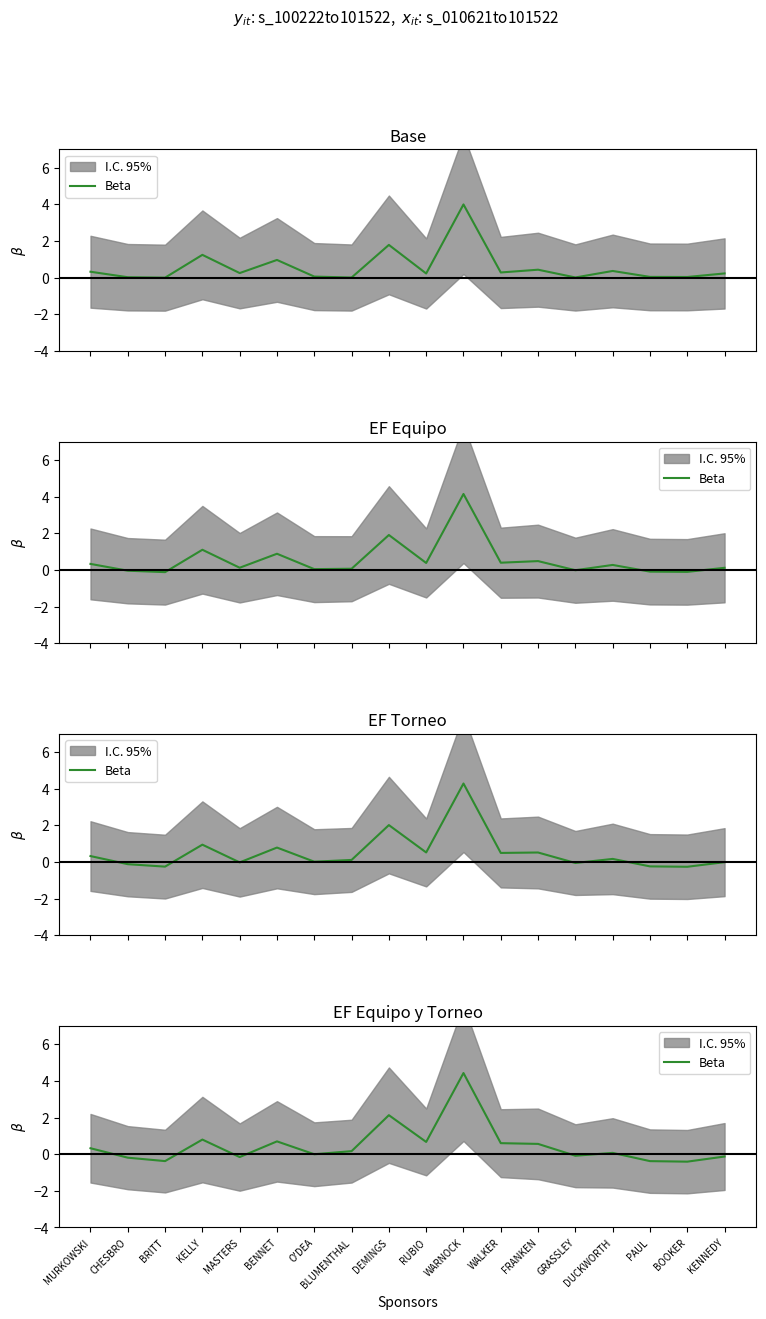

Is this an area chart (filled region under the line)?

No